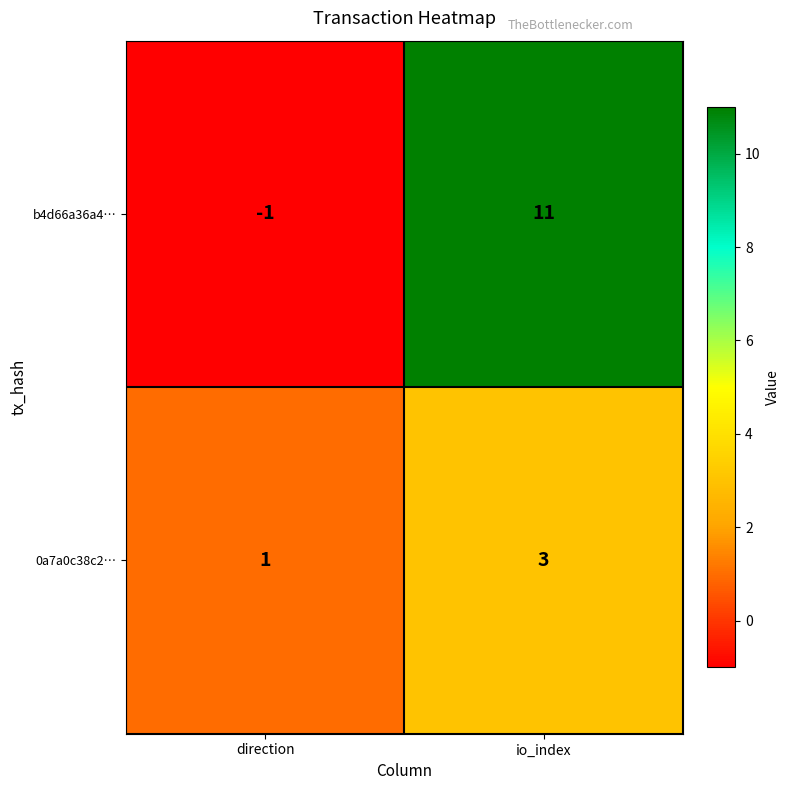

What is the smallest value displayed?

-1